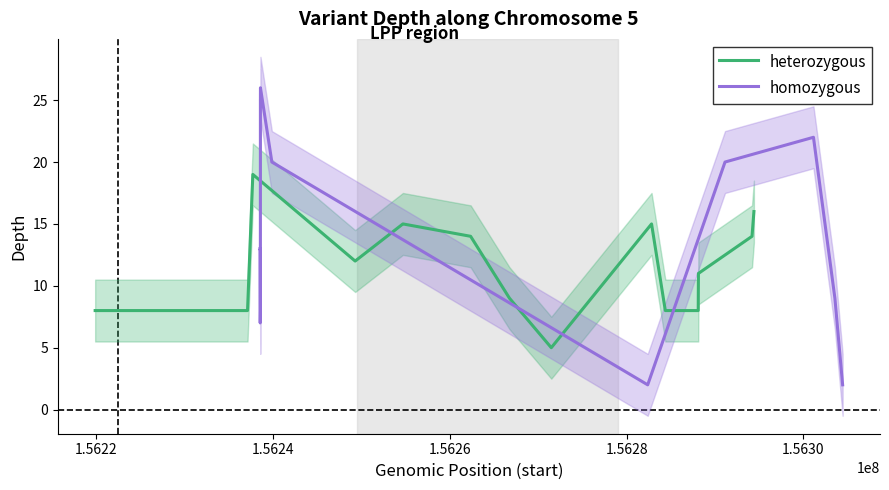

What is the highest value of the homozygous series?

26